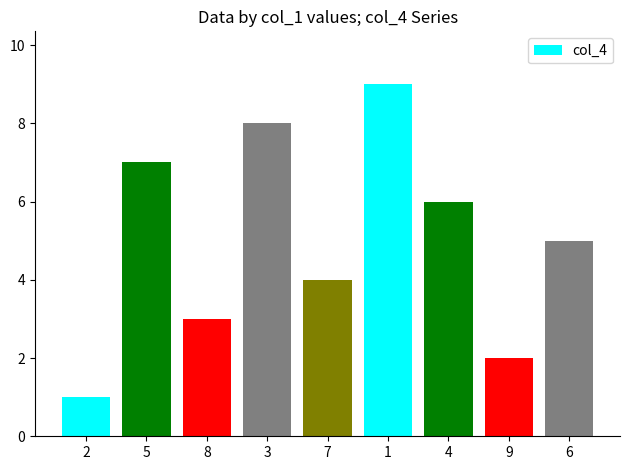

What is the sum of all values?

45